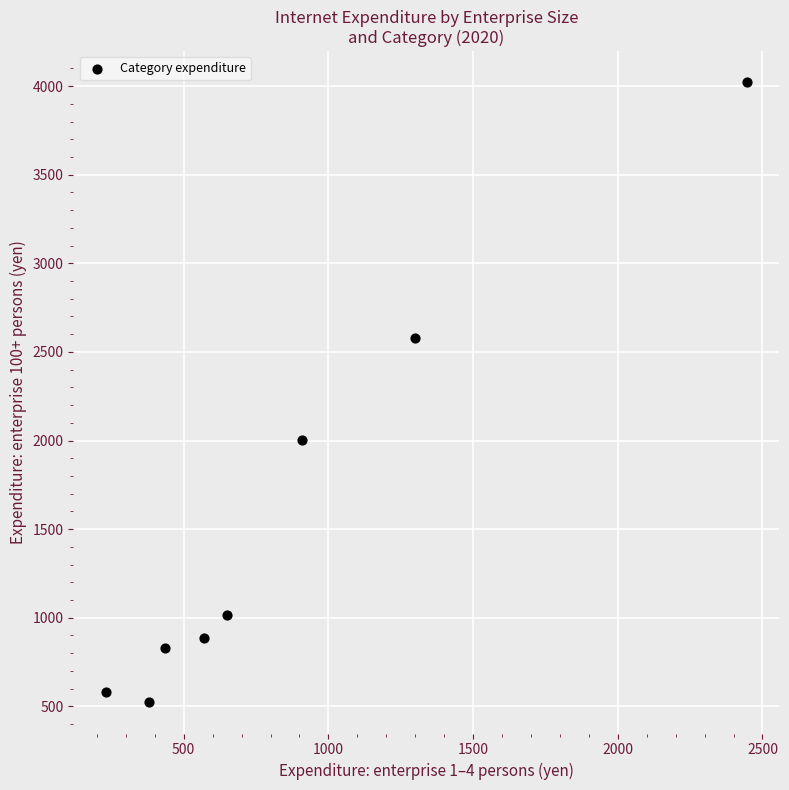

What is the average X value?

865